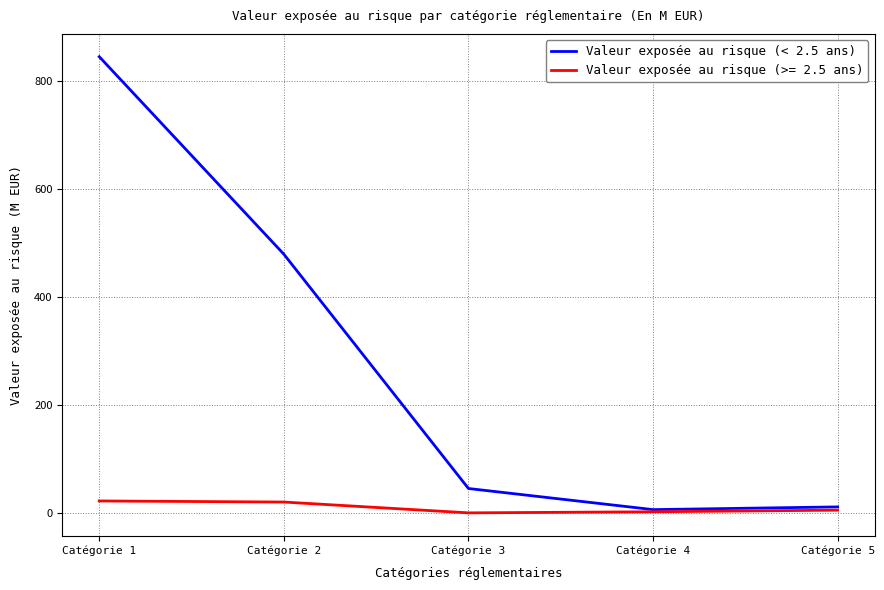

Which category has the highest value across all series?

Catégorie 1